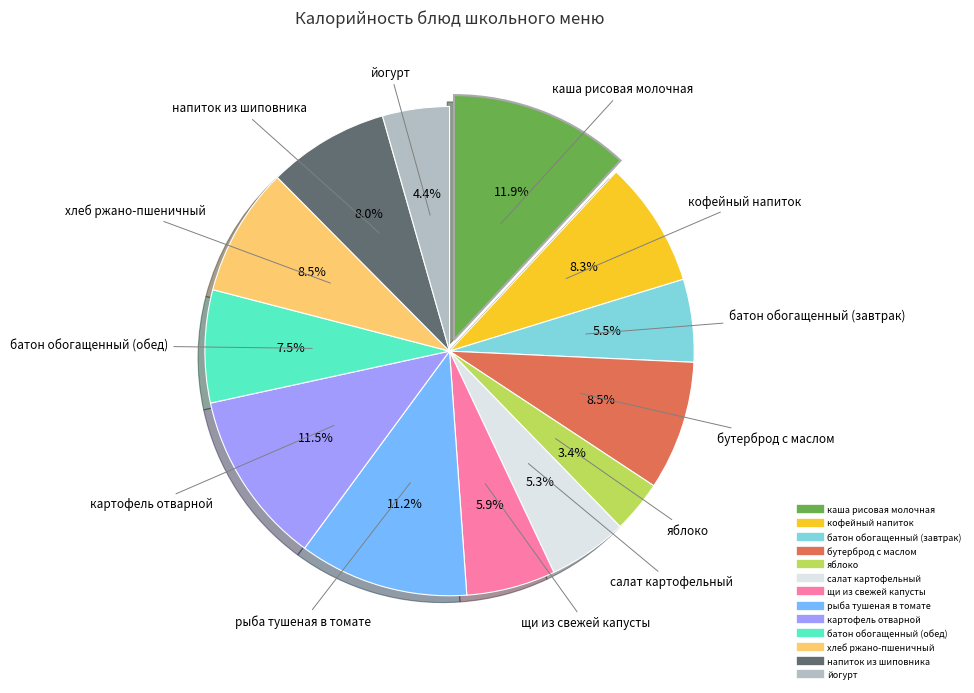

Do хлеб ржано-пшеничный and щи из свежей капусты together represent more than half of the pie?

No